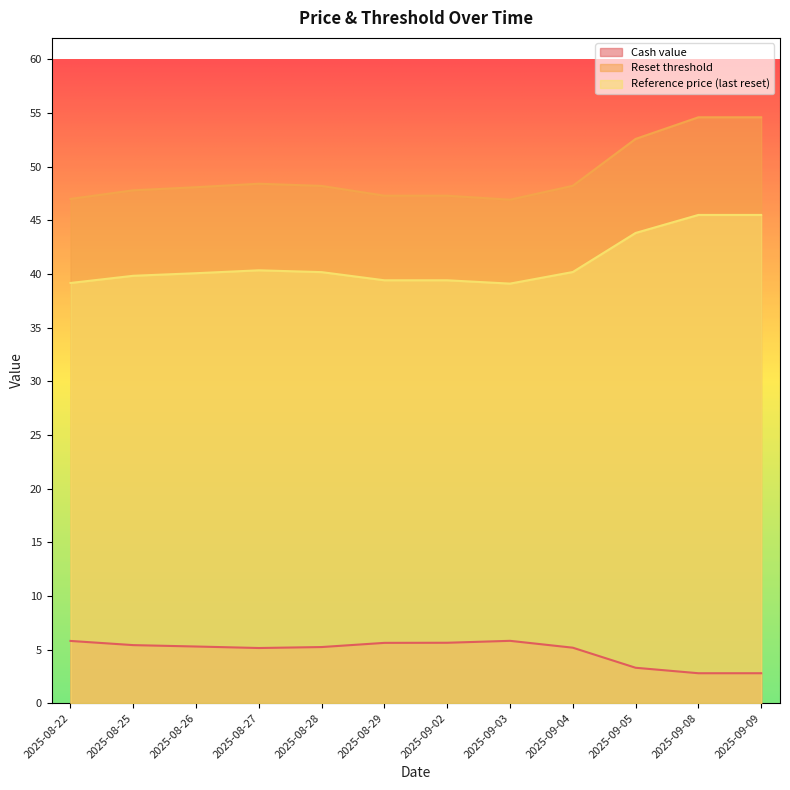

True or false: Cash value and Reset threshold cross at least once.

False